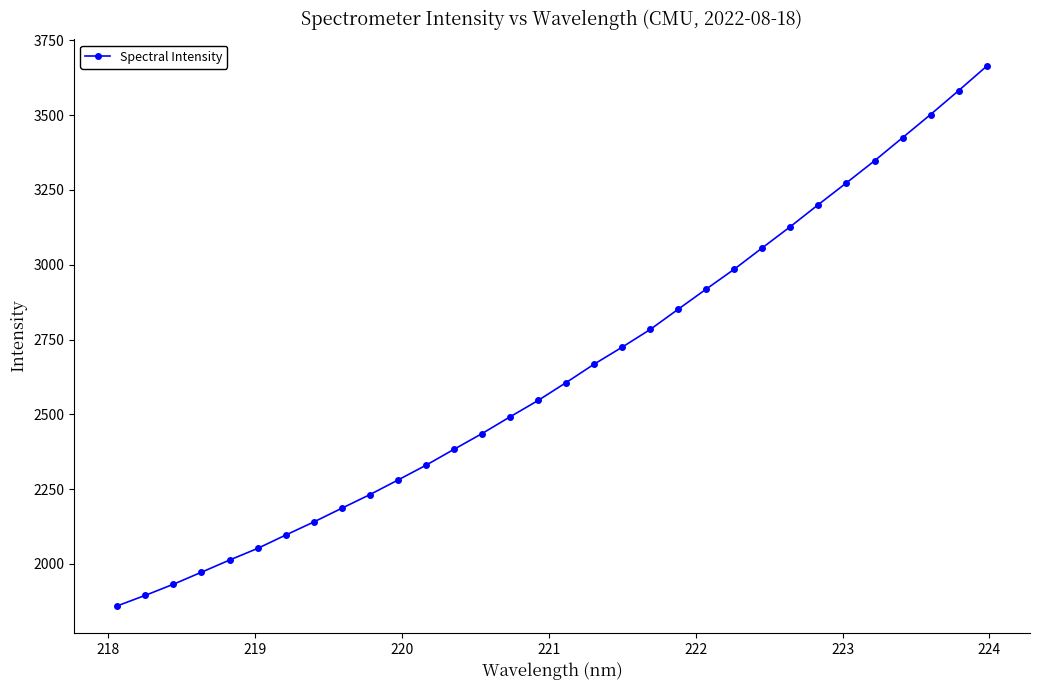

What is the value of the 16th point from the left?

2546.4